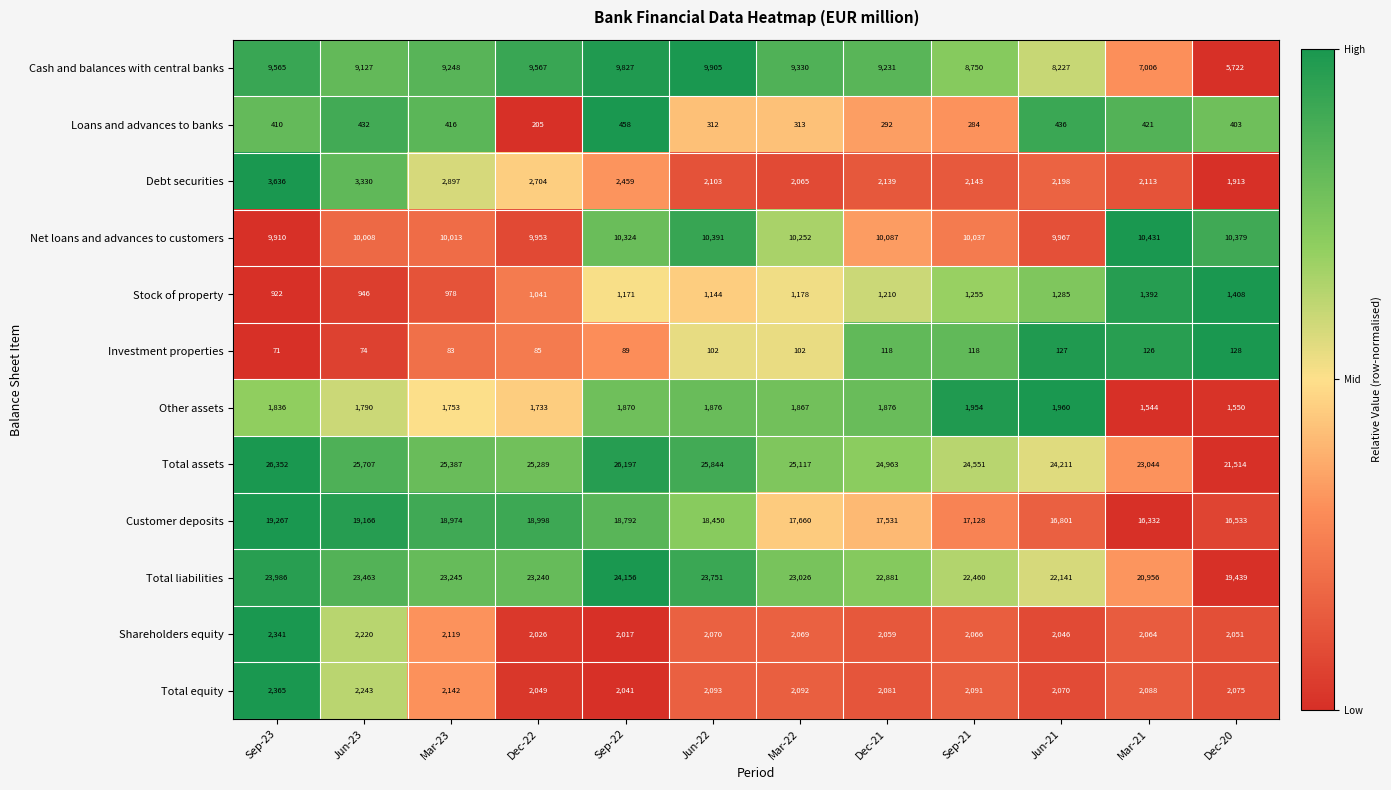

Between Sep-22 and Jun-22, which series saw the biggest shift?

Total liabilities